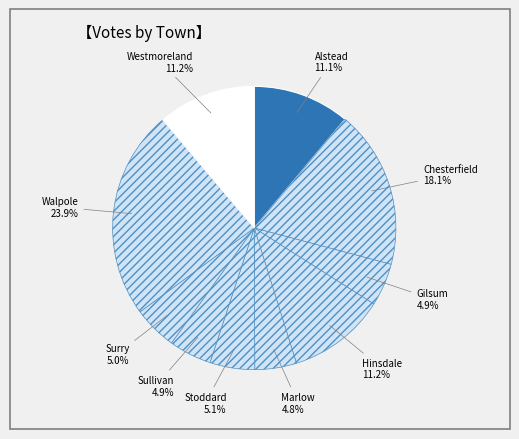

To the nearest percent, what portion does Sullivan represent?

5%